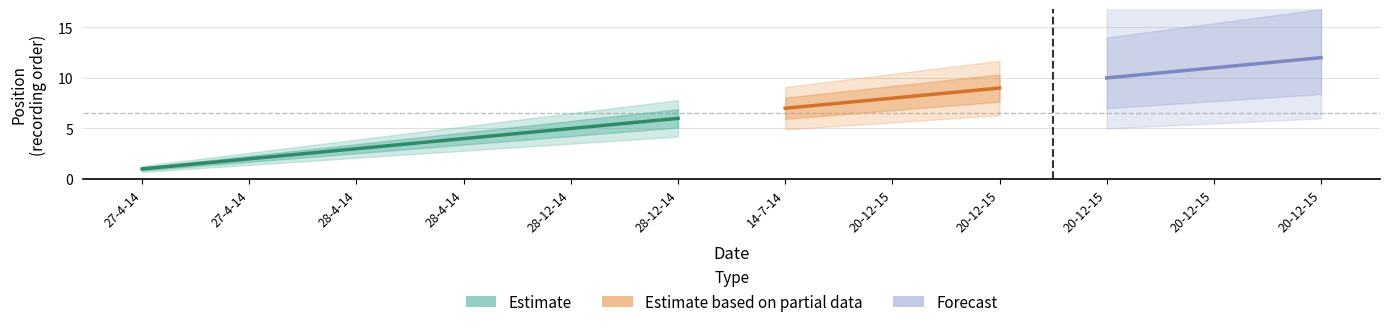

True or false: Forecast and Estimate based on partial data intersect in this chart.

False